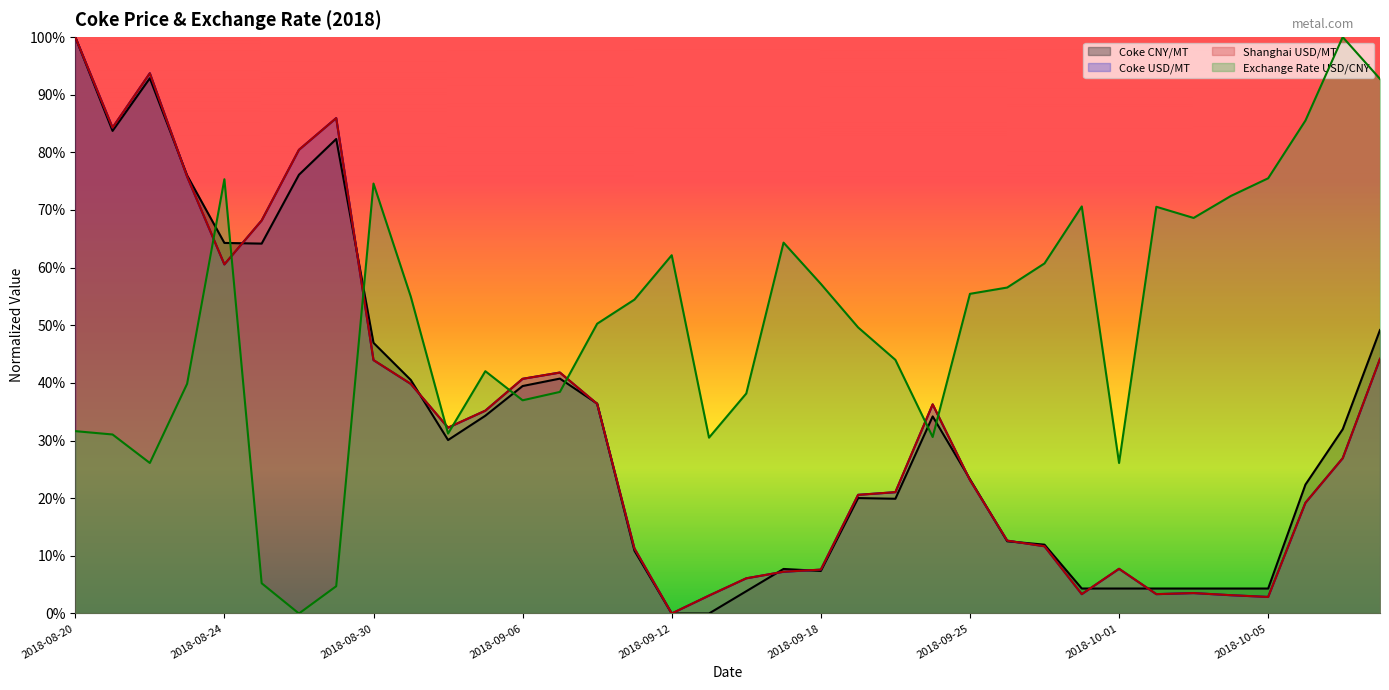

In Shanghai USD/MT, how many points are higher than both neighbors (excluding endpoints)?

6